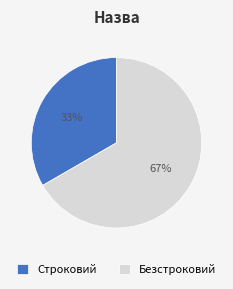

How many slices are in this pie chart?

2